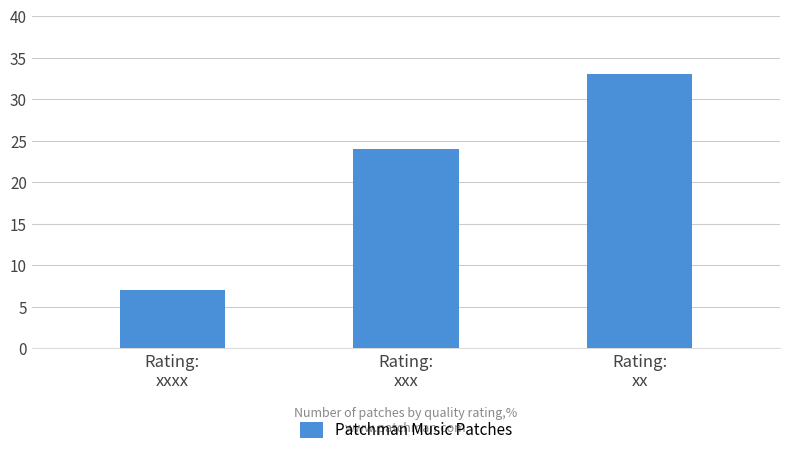

What is the average value?

21